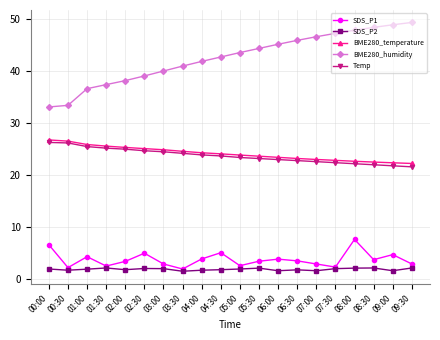

In SDS_P2, how many points are higher than both neighbors (excluding endpoints)?

5